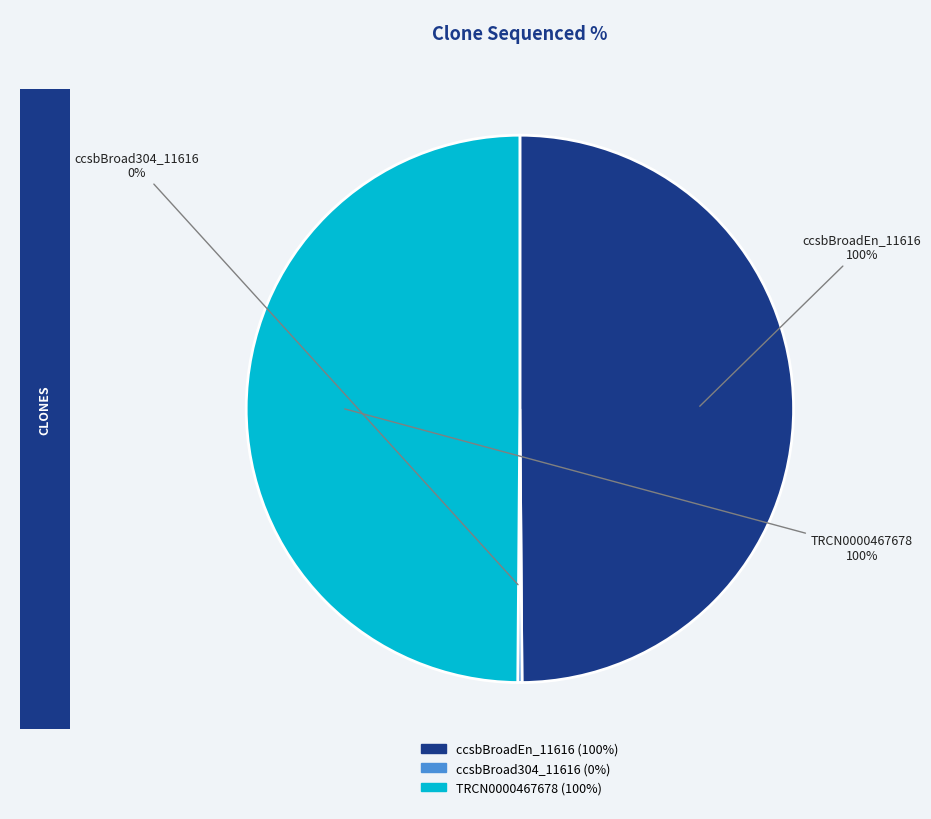

To the nearest percent, what is the average slice percentage?

33%